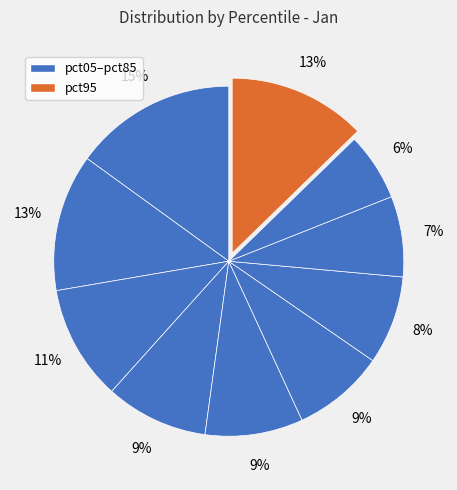

Does any single category account for the majority?

No